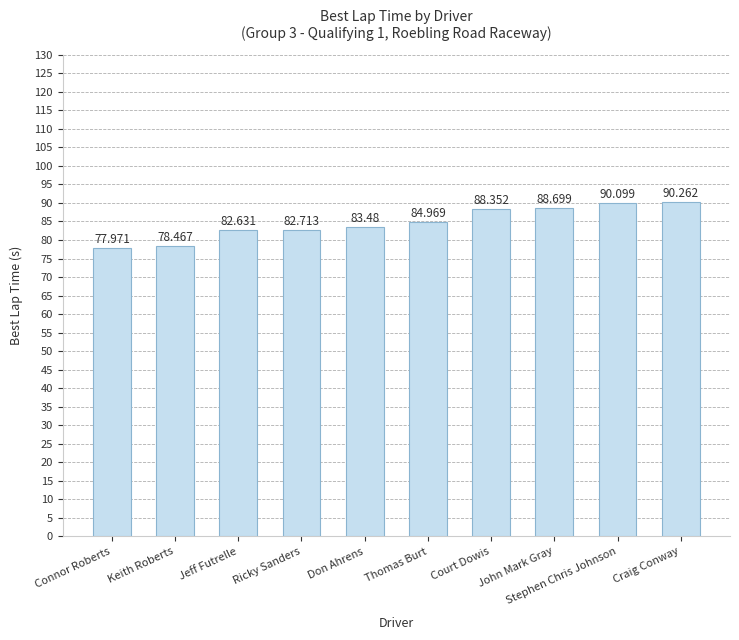

Rank the categories by value from lowest to highest.

Connor Roberts, Keith Roberts, Jeff Futrelle, Ricky Sanders, Don Ahrens, Thomas Burt, Court Dowis, John Mark Gray, Stephen Chris Johnson, Craig Conway